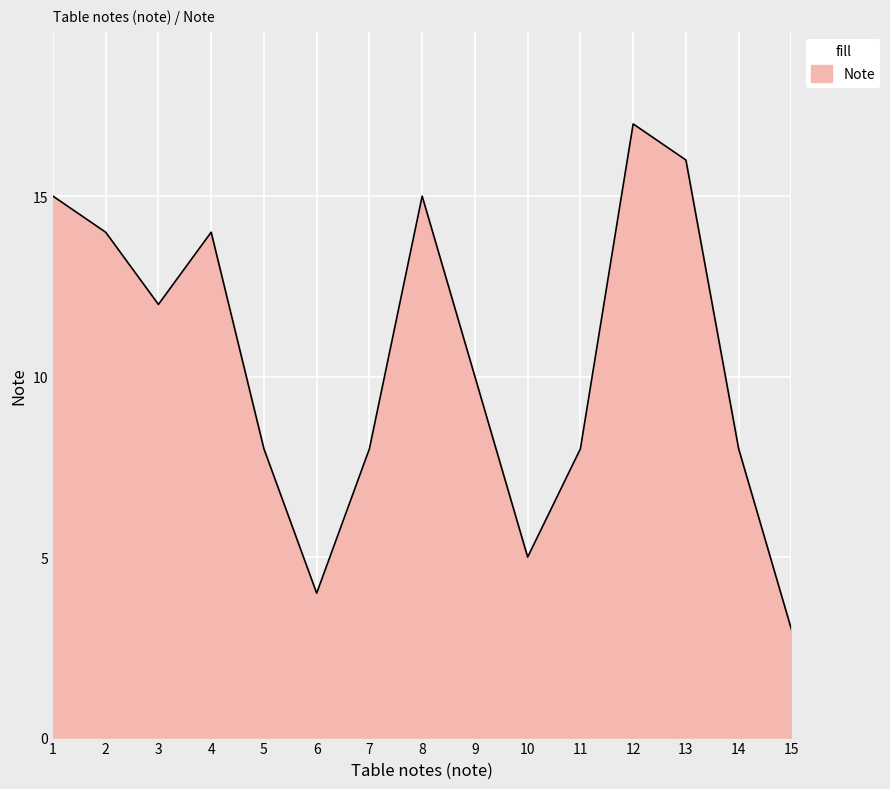

The value at 10 is 9. True or false?

False